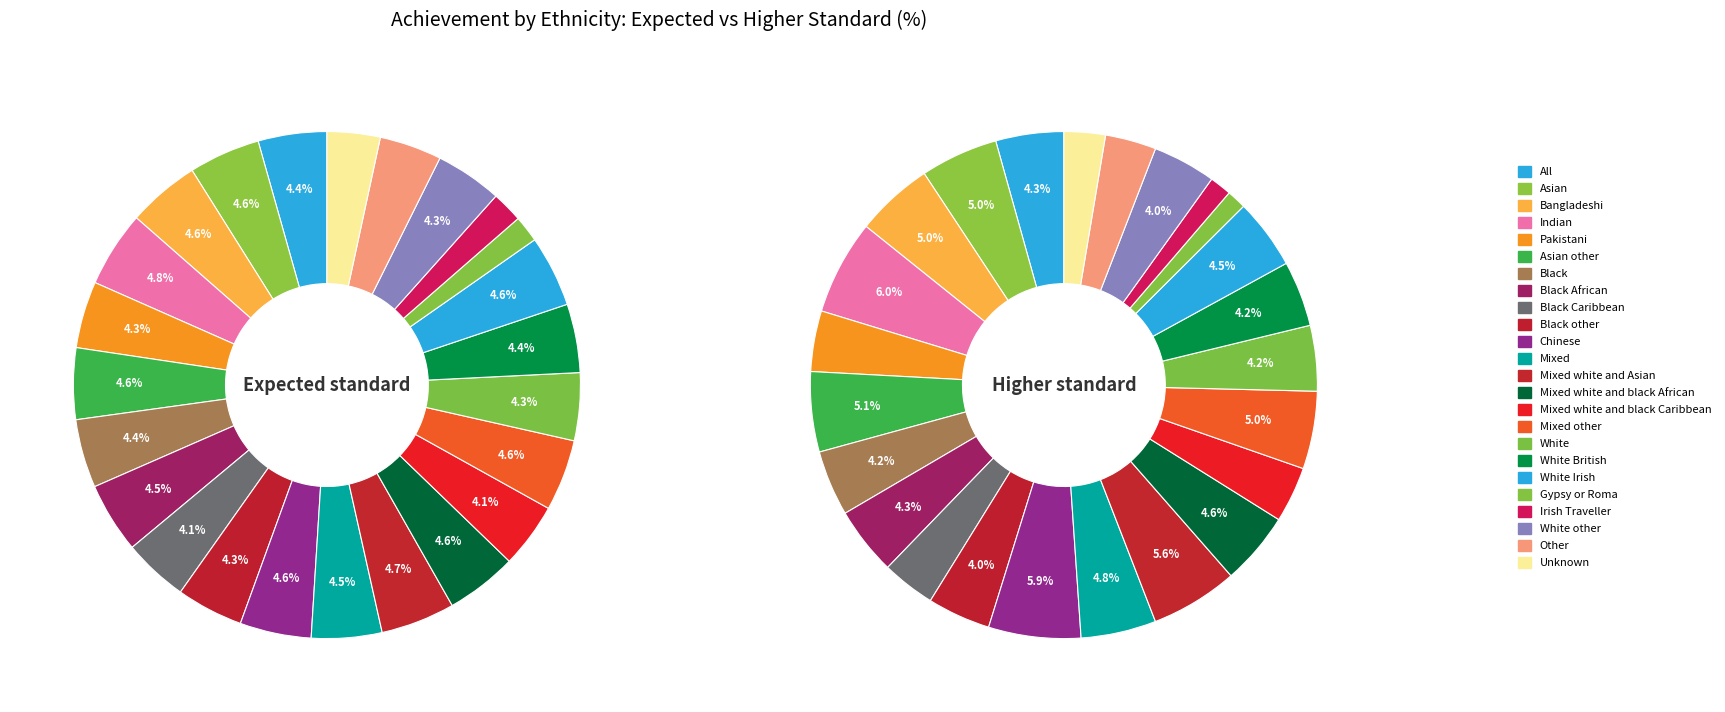

To the nearest percent, what percentage of the pie is Black other?

4%